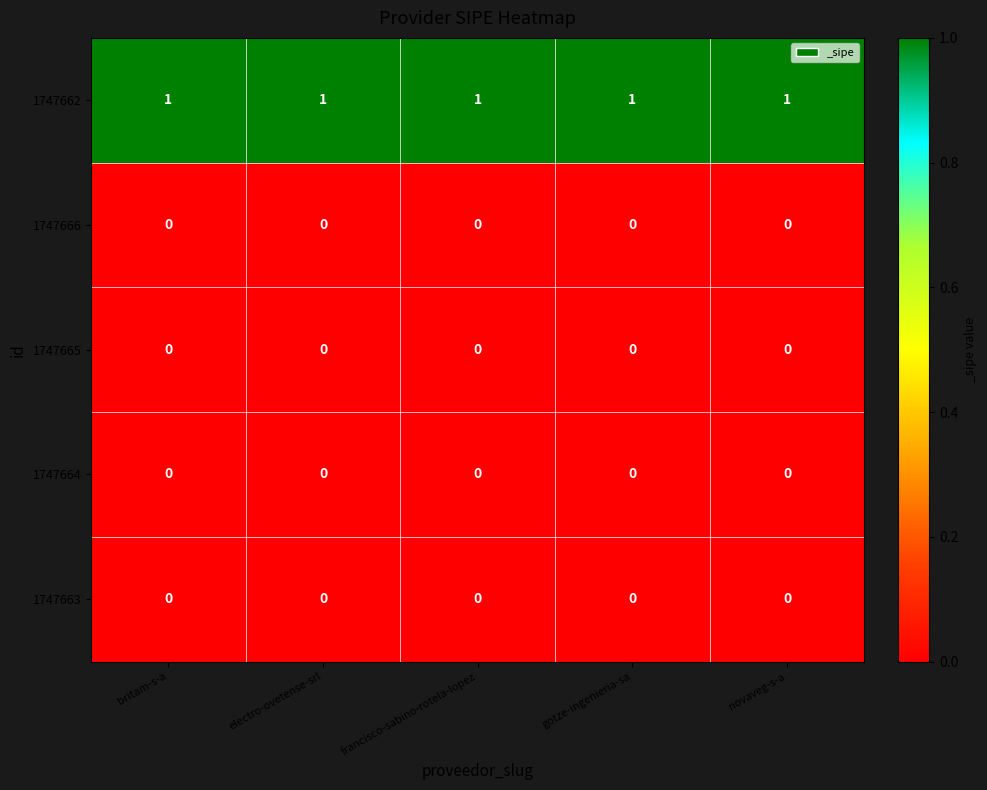

Which series has the largest total across all categories?

1747662